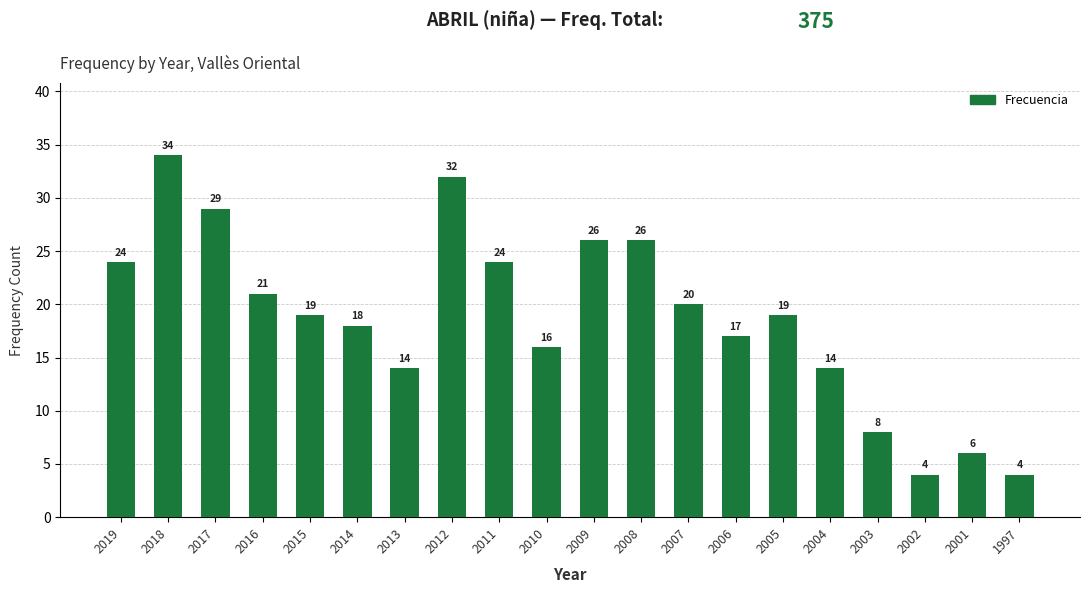

What is the minimum value shown in the chart?

4